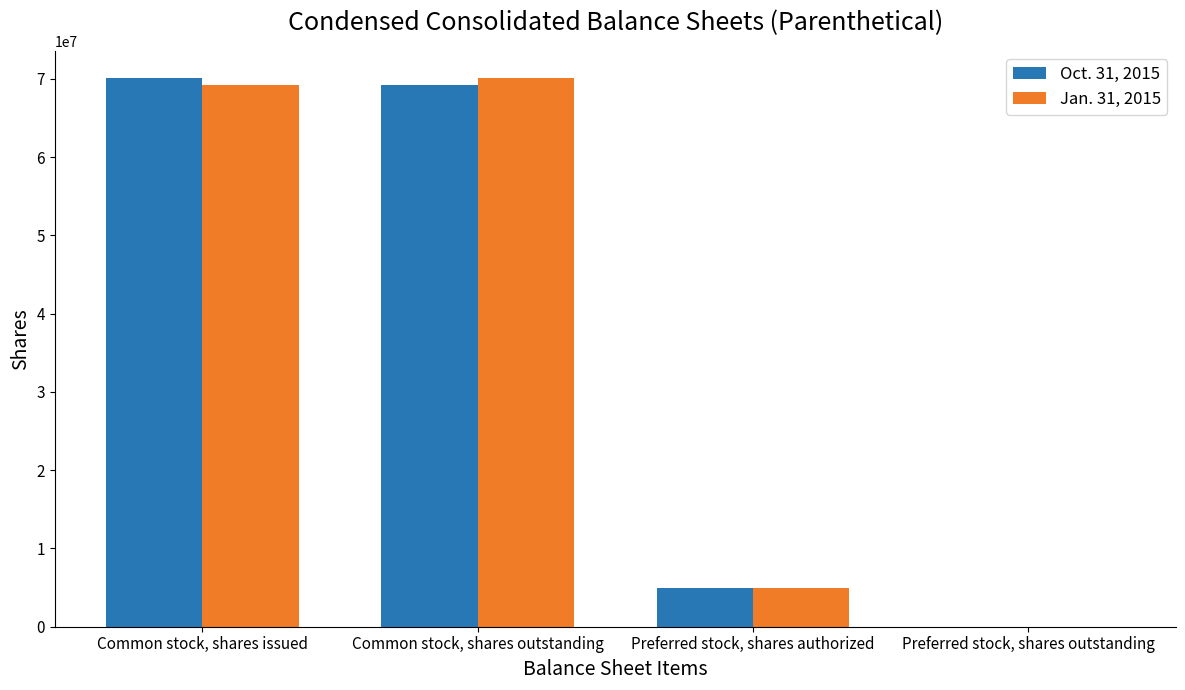

What are all the series names shown in the legend?

Oct. 31, 2015, Jan. 31, 2015